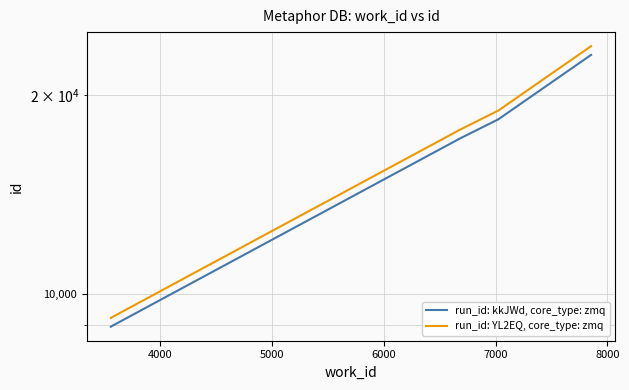

How many values in the run_id: kkJWd, core_type: zmq series exceed 17151?

5